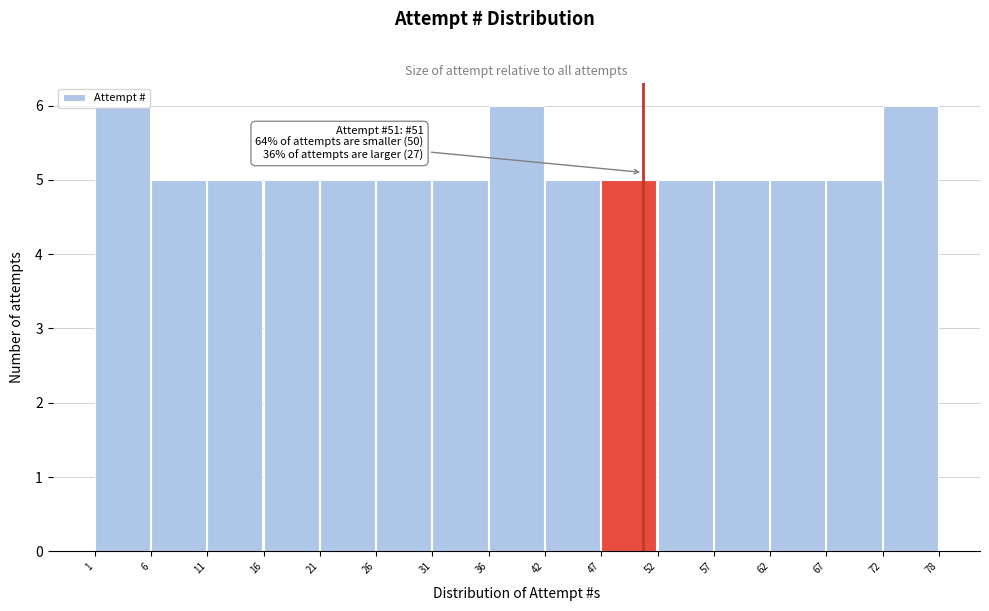

Is it true that the value at 31 is 3?

False